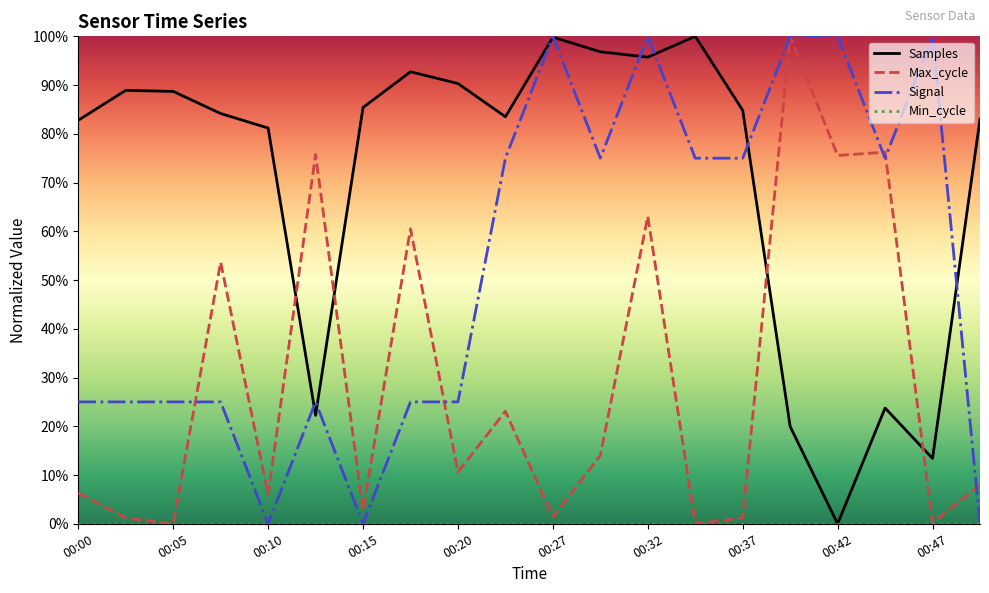

Does the chart display data point markers on the line(s)?

No